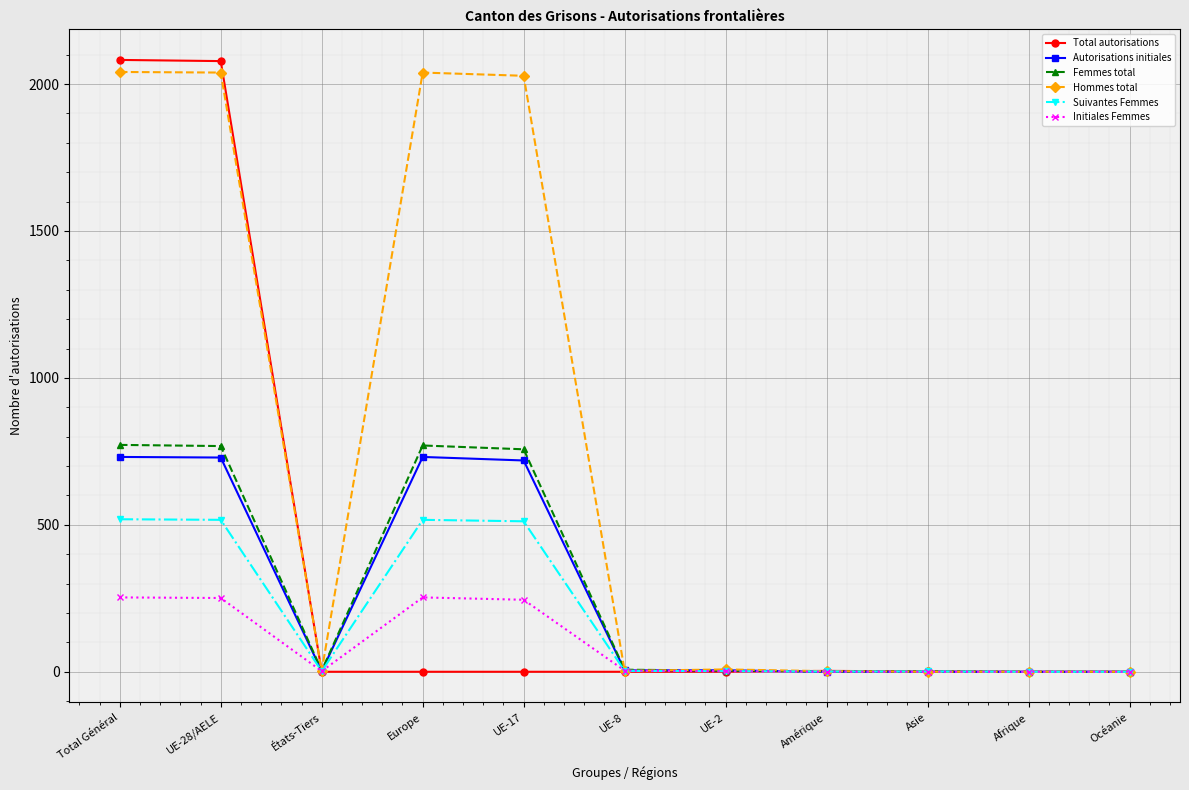

True or false: Suivantes Femmes has a value of -259 at Afrique.

False